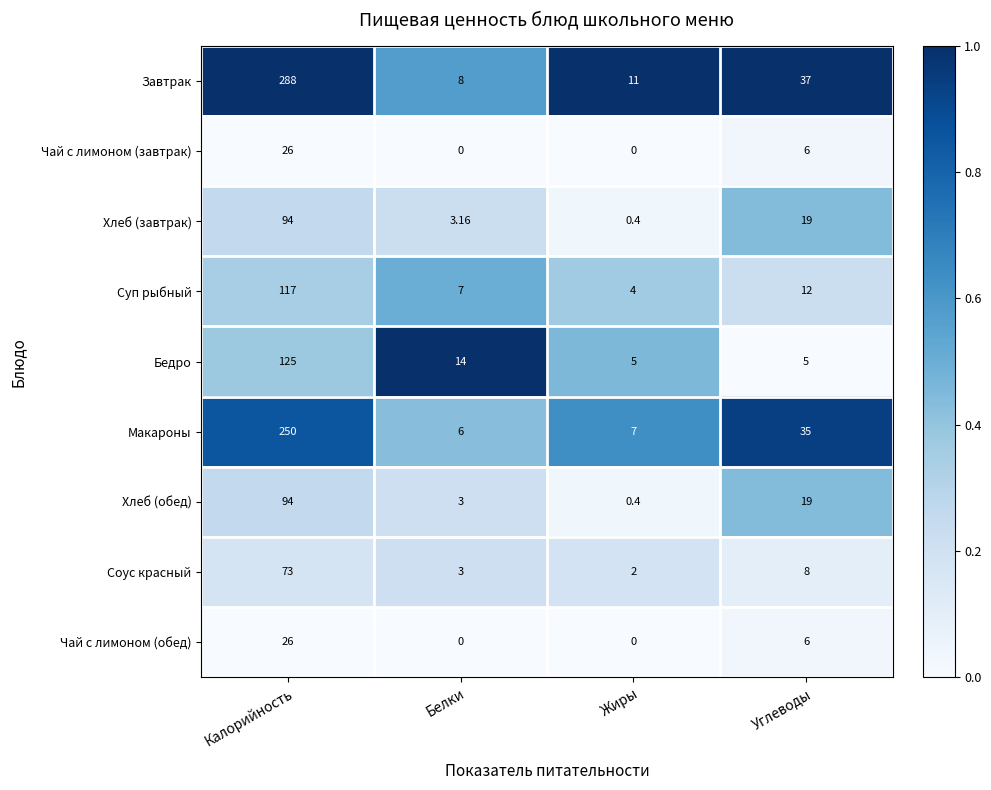

Where does the Завтрак series first go above 37?

Калорийность